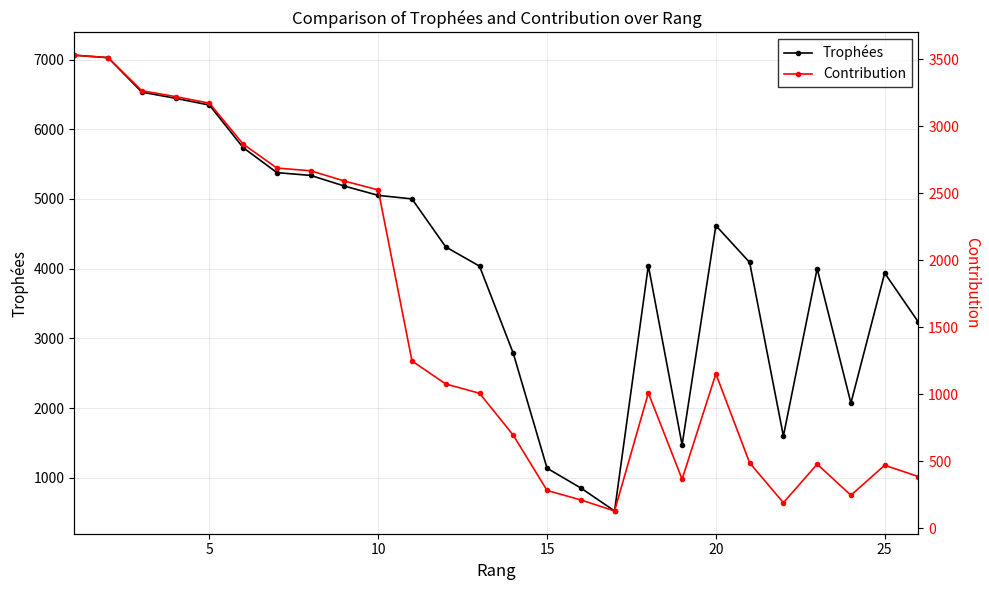

What is the sum of all Trophées values?

107829